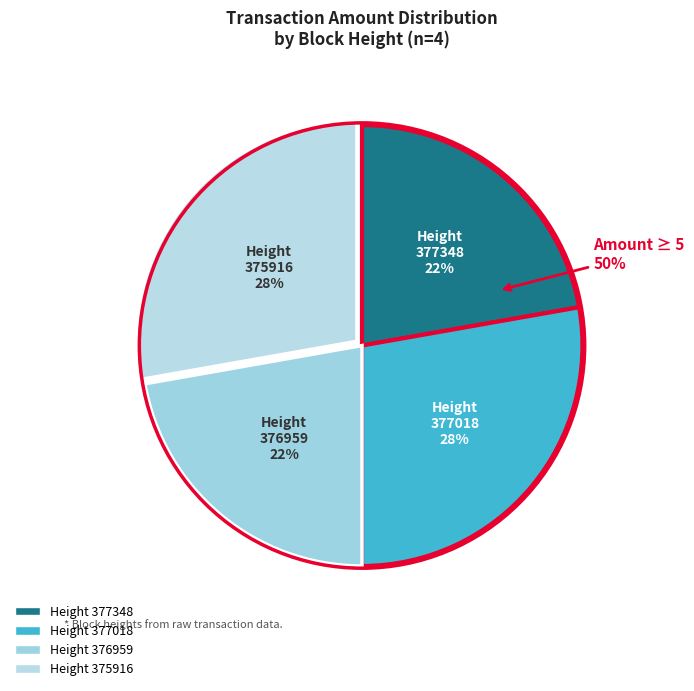

How many segments does this pie chart have?

4